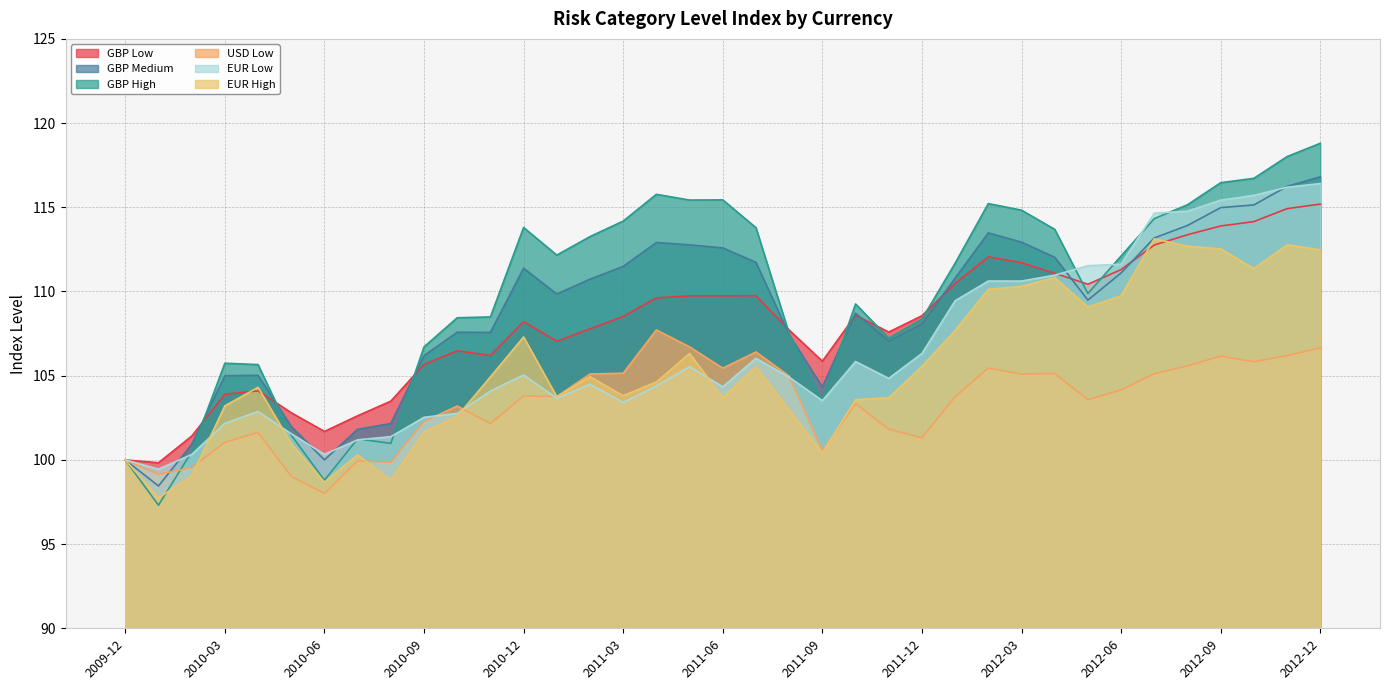

What is the difference between the second highest and minimum values in the EUR Low series?

16.7